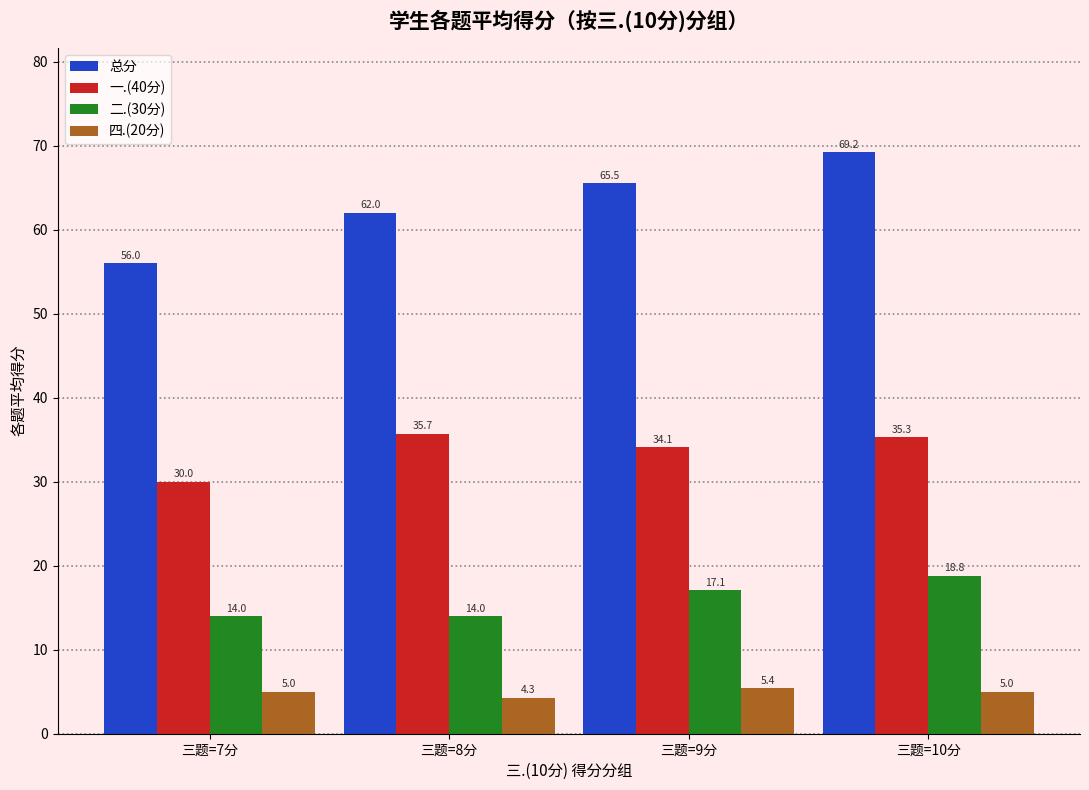

Rank the series by their average value, from highest to lowest.

总分, 一.(40分), 二.(30分), 四.(20分)